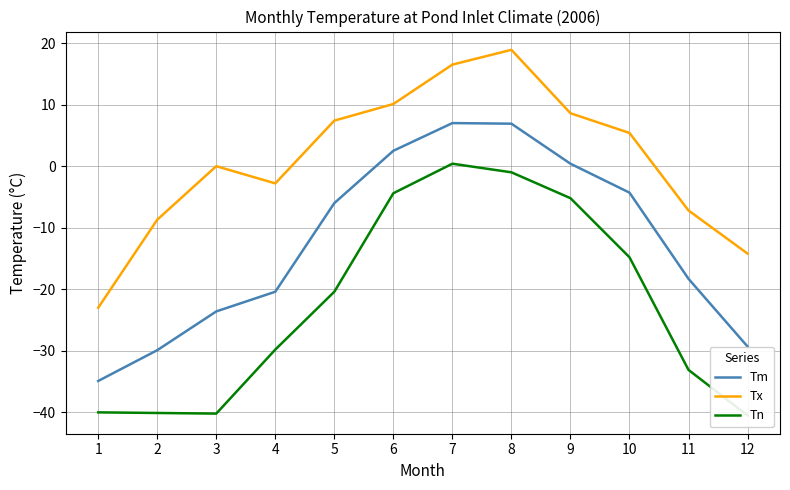

True or false: Tm and Tx intersect in this chart.

False